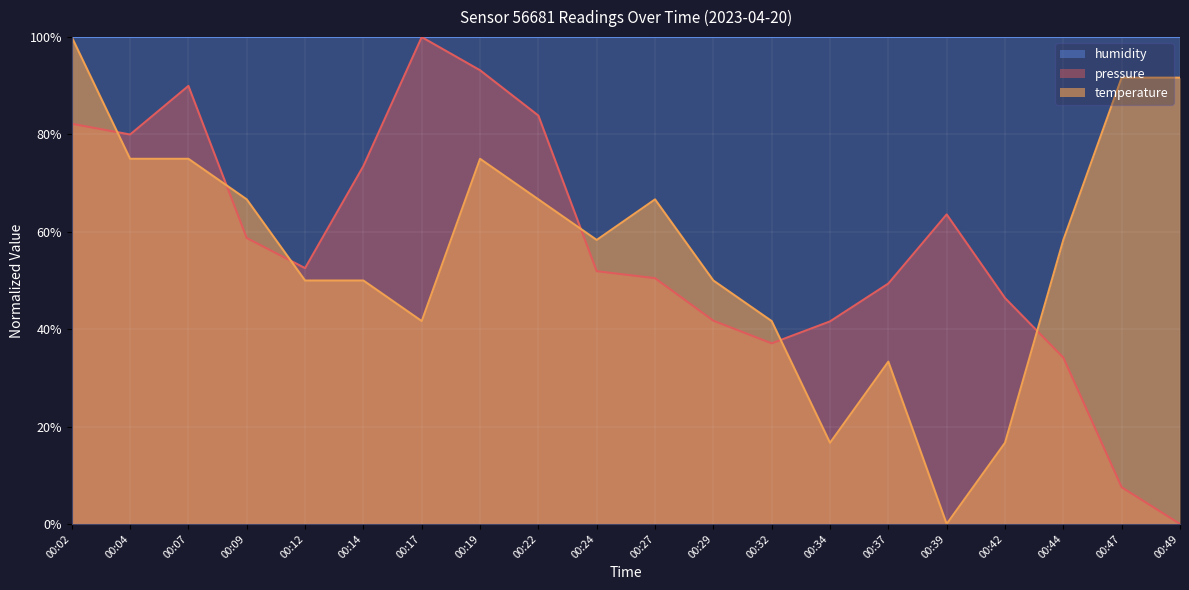

At which label is temperature closest to 50?

00:12